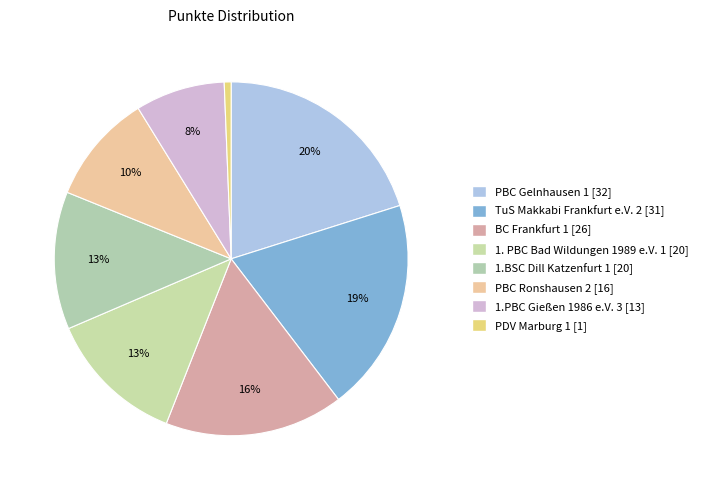

What percentage is NOT represented by 1.PBC Gießen 1986 e.V. 3?

91.8%